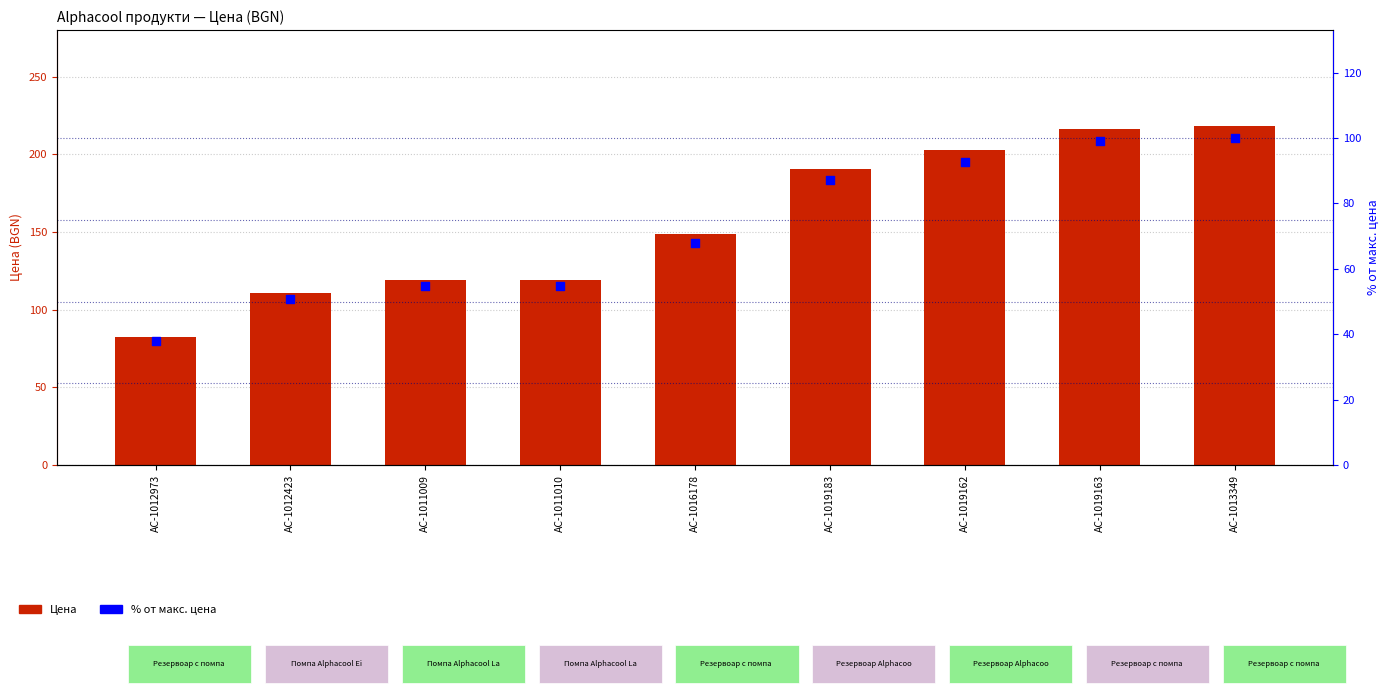

Which series has the largest Y range (max minus min)?

Цена